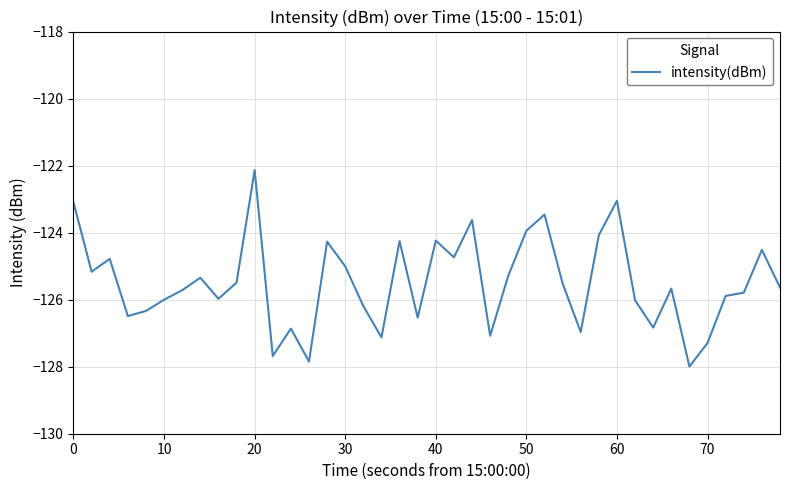

What is the smallest value displayed?

-128.0